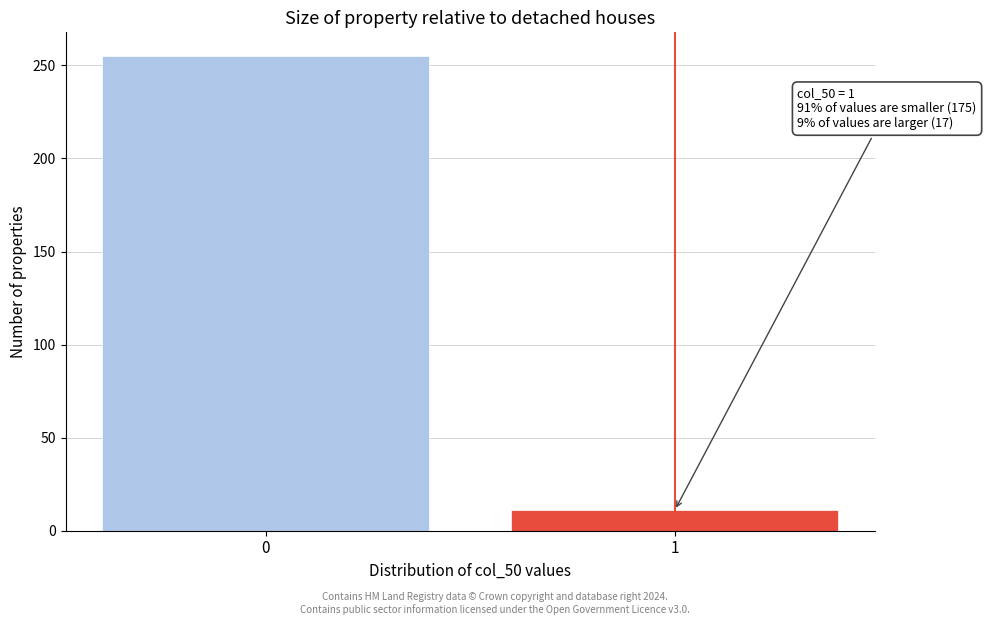

Reading left to right, list all the values displayed in this chart.

255	11